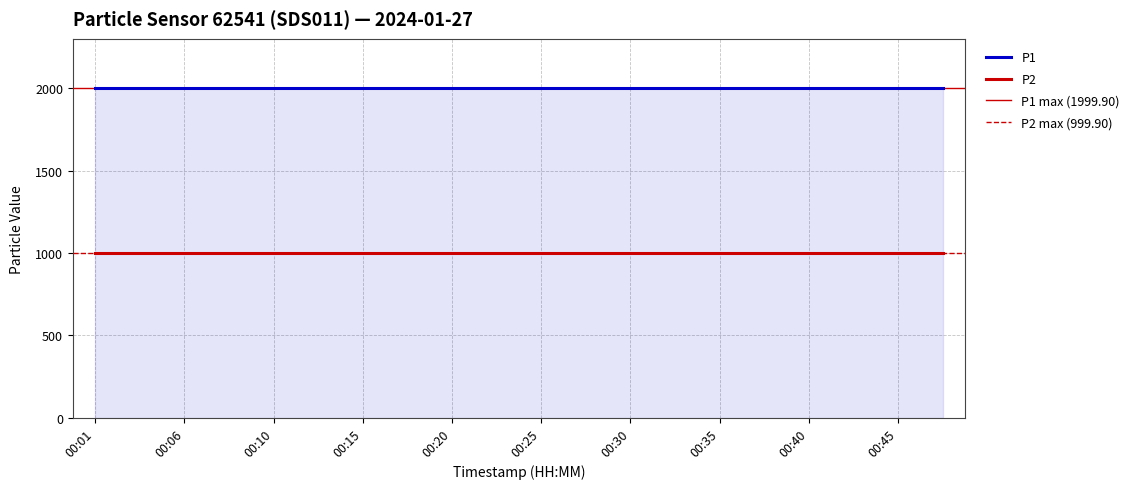

Does the chart display data point markers on the line(s)?

No